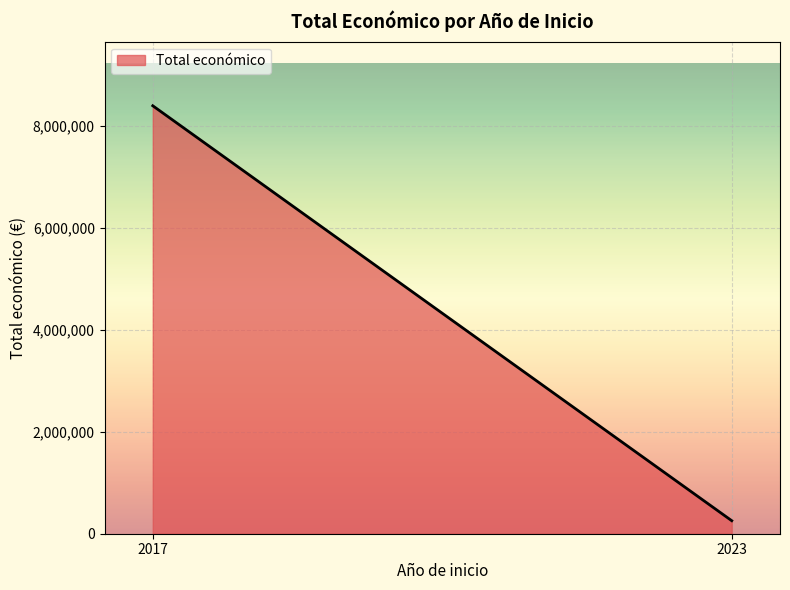

What is the approximate value at 2017?

8392327